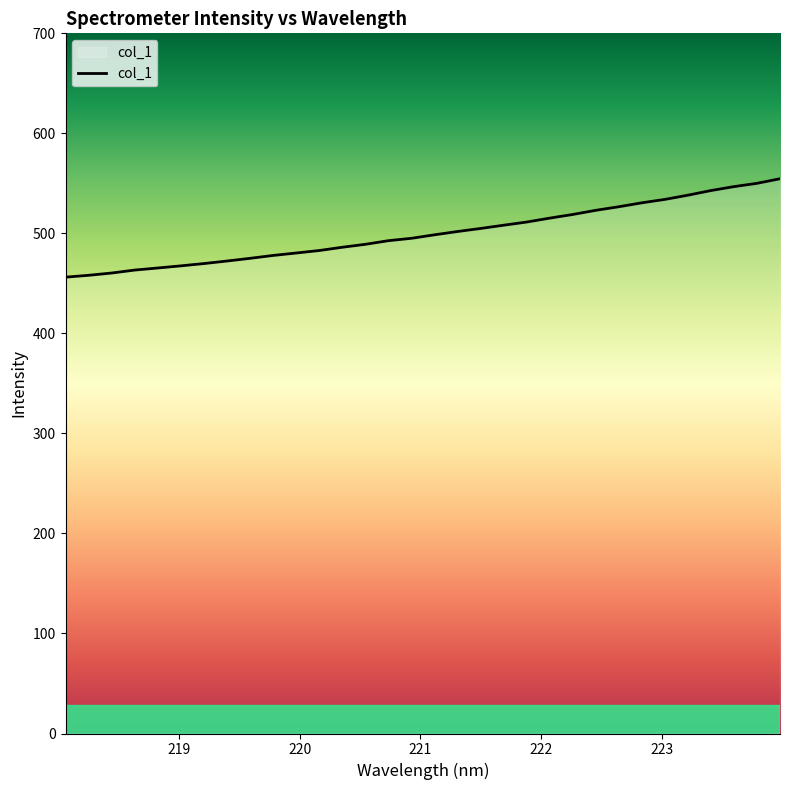

What is the difference between the maximum and minimum values?

98.4